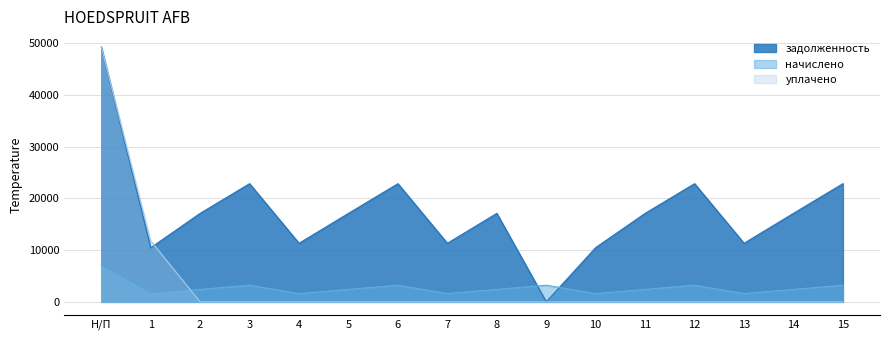

At which category is the sum across all series the highest?

Н/П